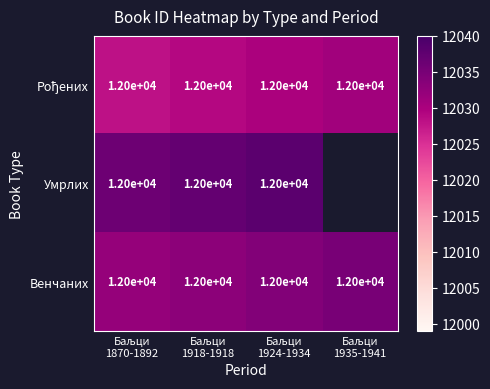

What is the sum of all Венчаних values?

48000